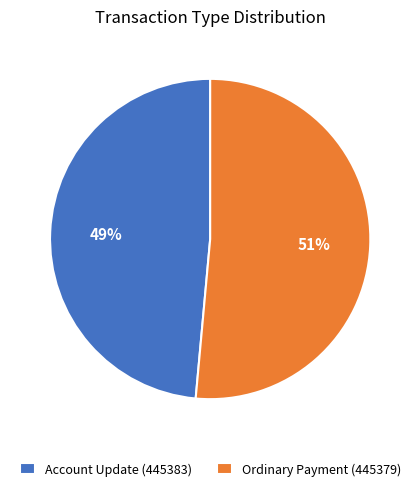

Combined, do Account Update (445383) and Ordinary Payment (445379) account for over 50%?

Yes